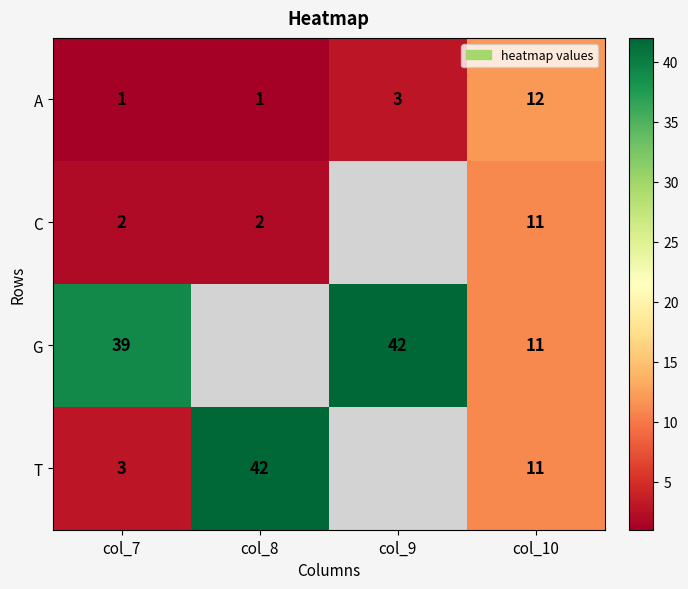

At which label is A closest to 6?

col_9